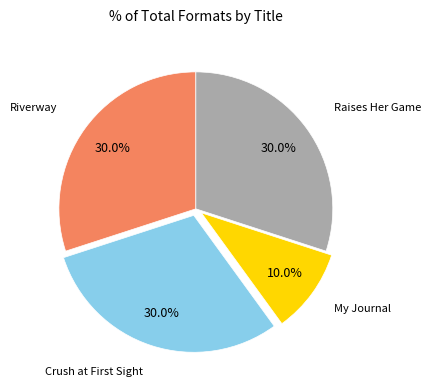

Does any single category account for the majority?

No